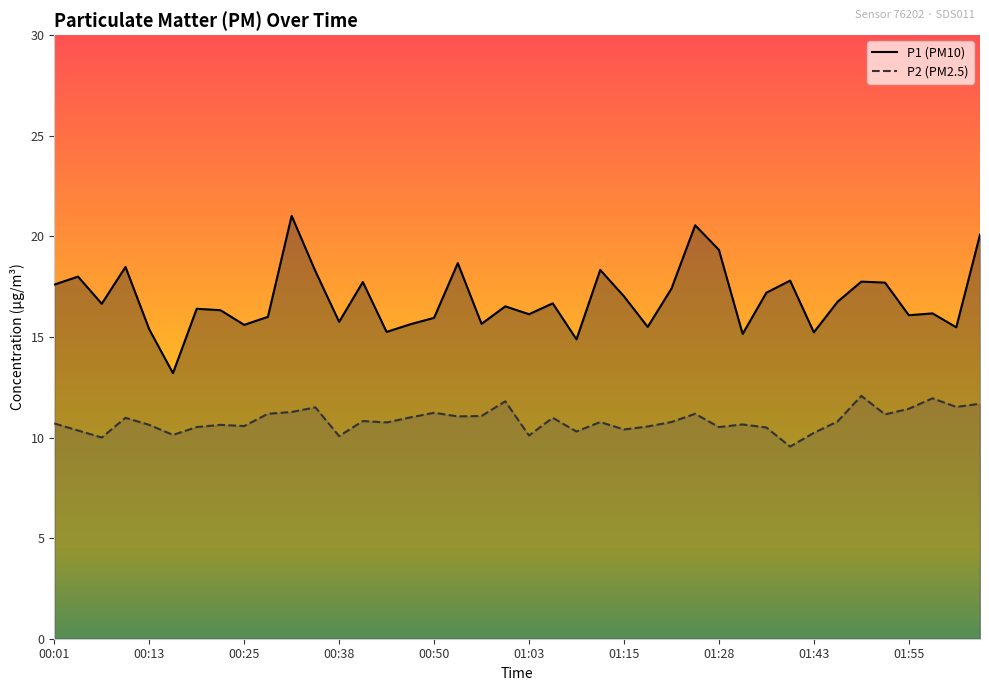

At which label does P1 reach its peak?

00:31